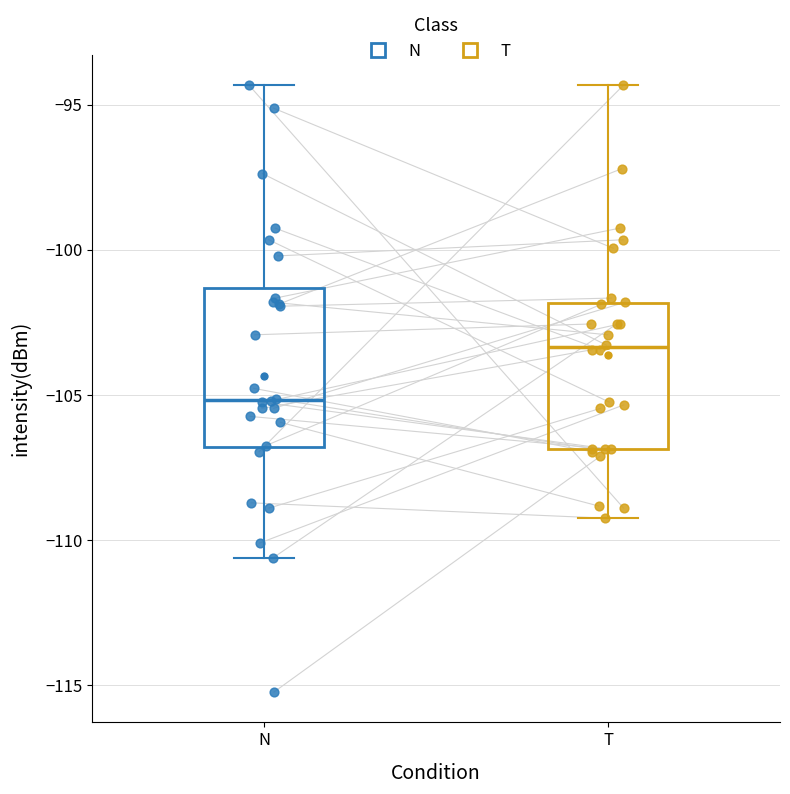

Which box's median line is the highest?

T